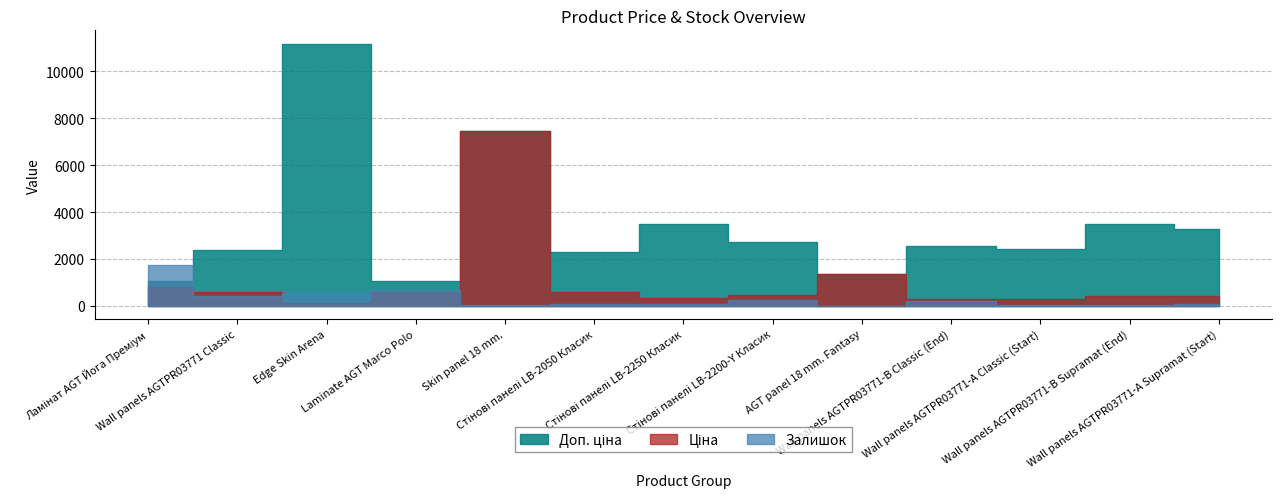

Rank the series by their maximum value, from lowest to highest.

Залишок, Ціна, Доп. ціна